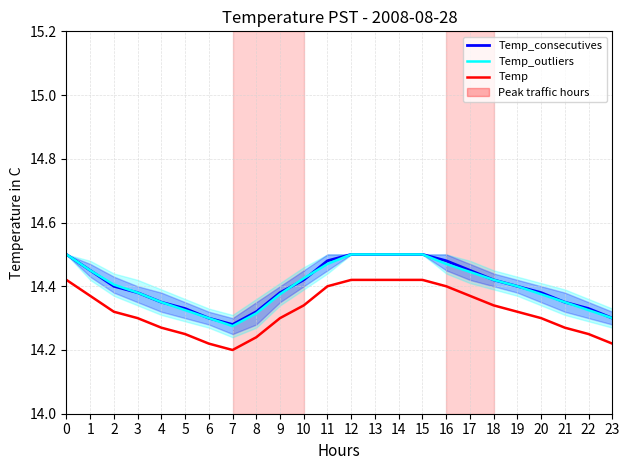

How many intersections are there between Temp_outliers and Temp_consecutives?

7